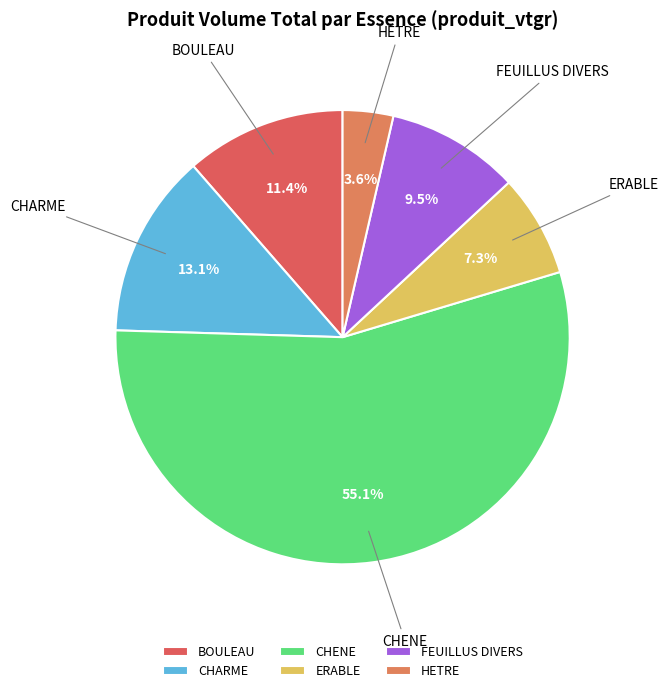

How many segments does this pie chart have?

6